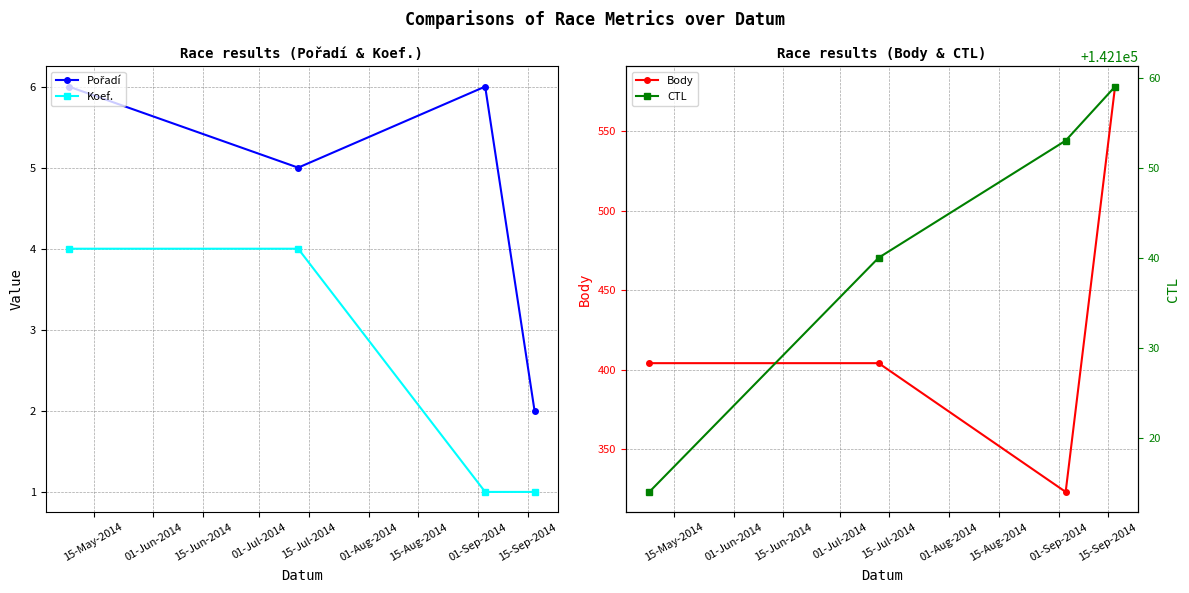

True or false: Koef. has more than 2 points higher than both neighbors.

False